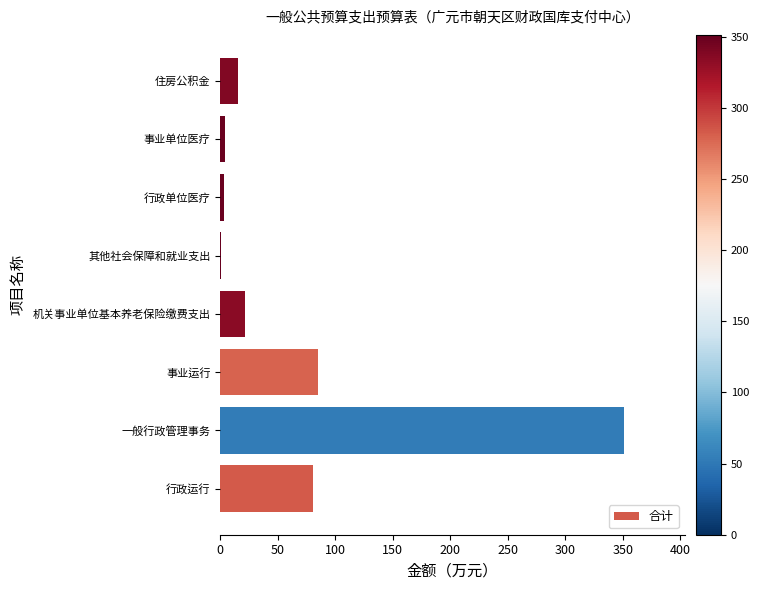

At which category does the chart reach its peak across all series?

一般行政管理事务